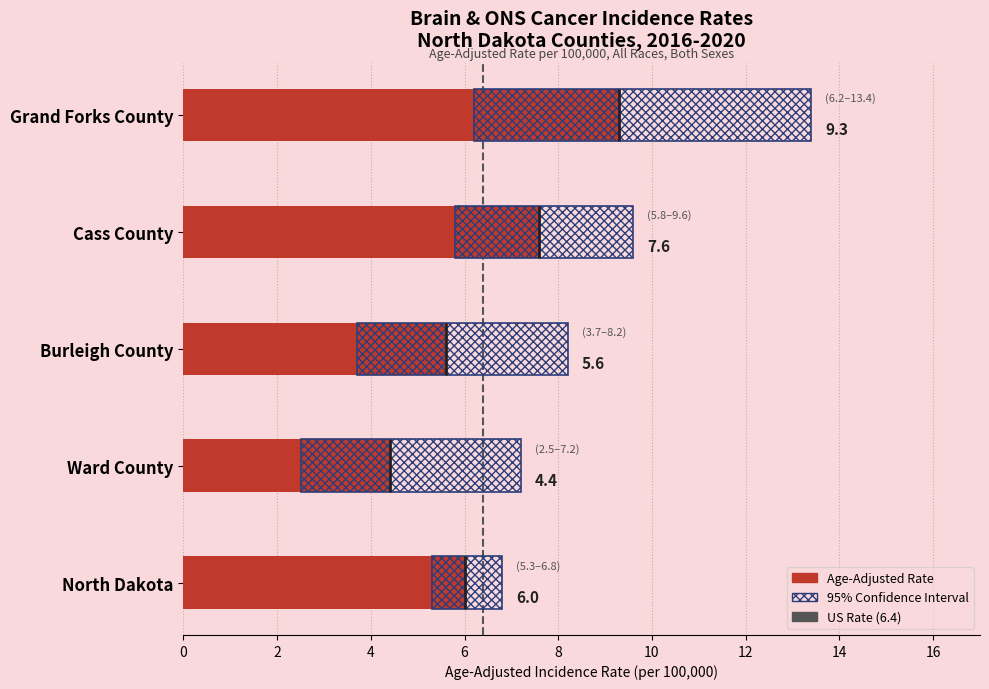

The value of Age-Adjusted Rate at Burleigh County is 5.6. True or false?

True